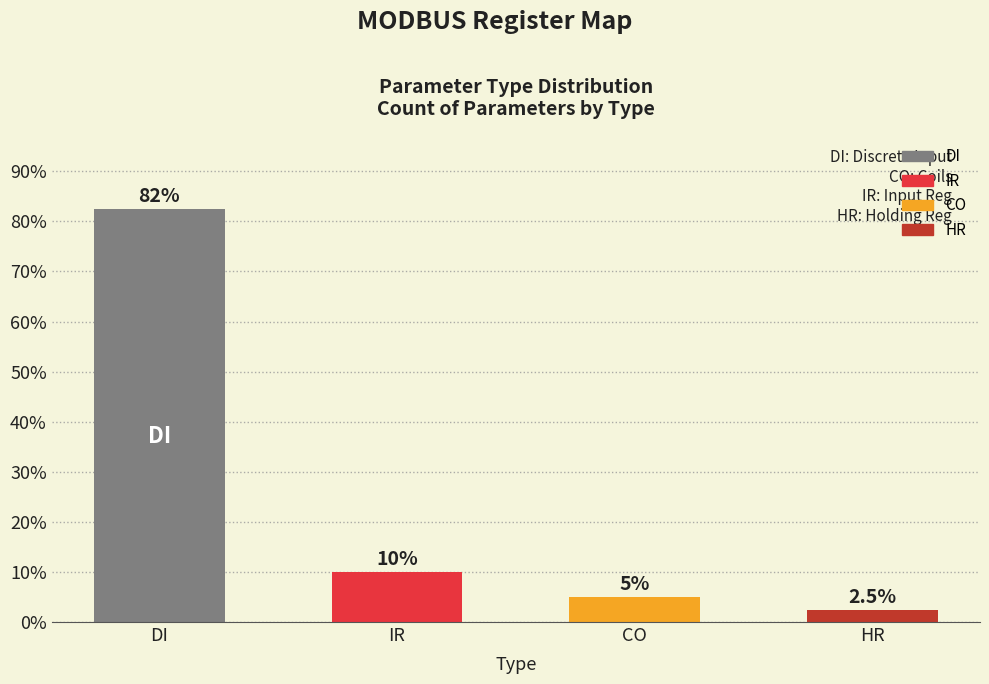

What is the change in value from DI to CO?

-77.5